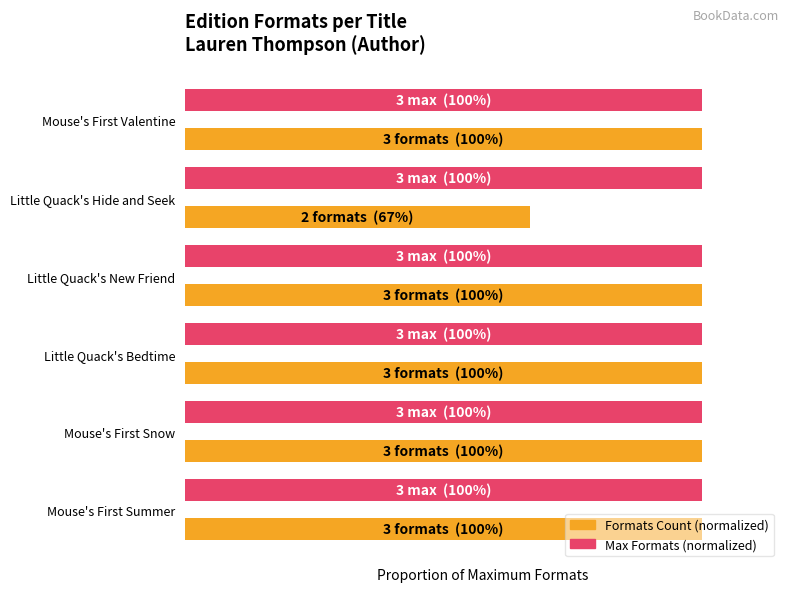

Where is Formats Count (normalized) nearest to the value 0?

Little Quack's Hide and Seek